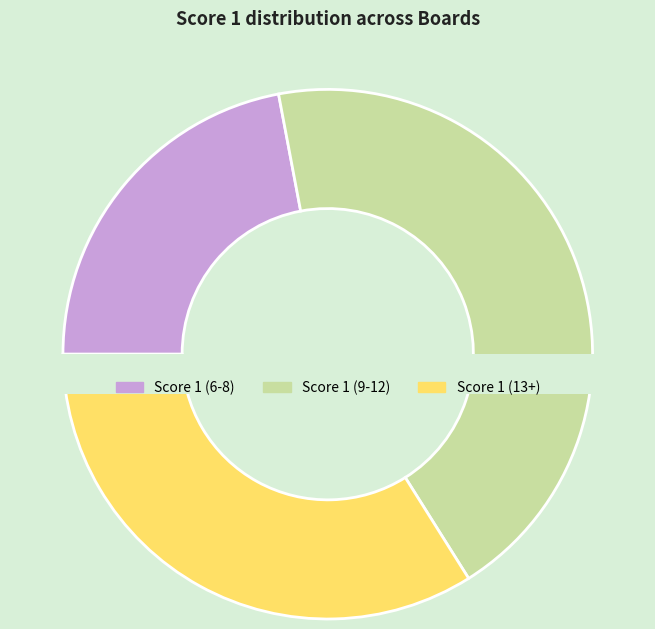

Does any single category account for the majority?

No